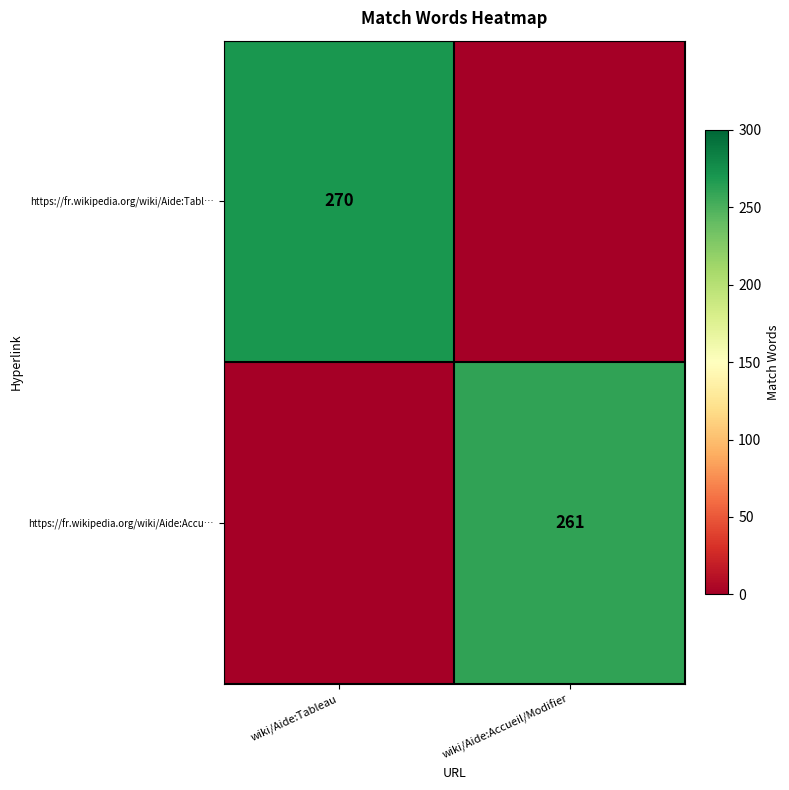

Is it true that https://fr.wikipedia.org/wiki/Aide:Accu… equals 261 at wiki/Aide:Accueil/Modifier?

True